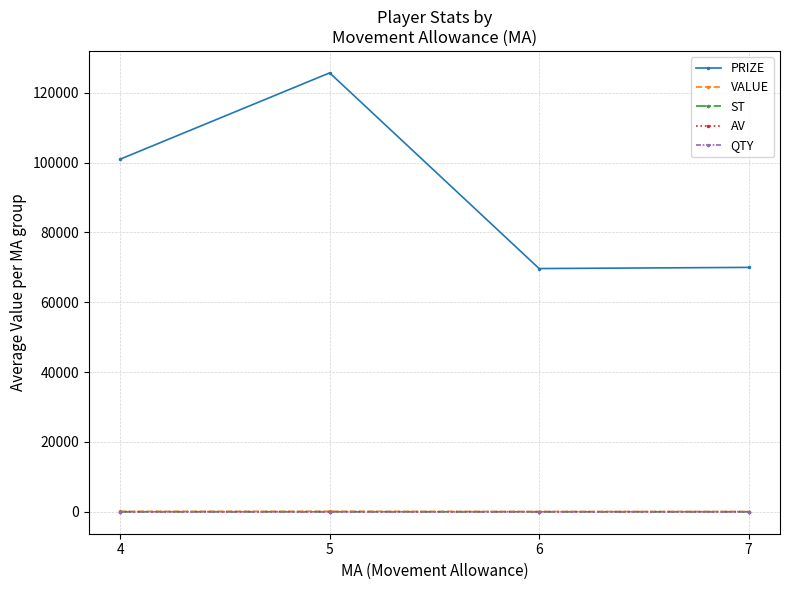

Which series has the largest range (max minus min)?

PRIZE